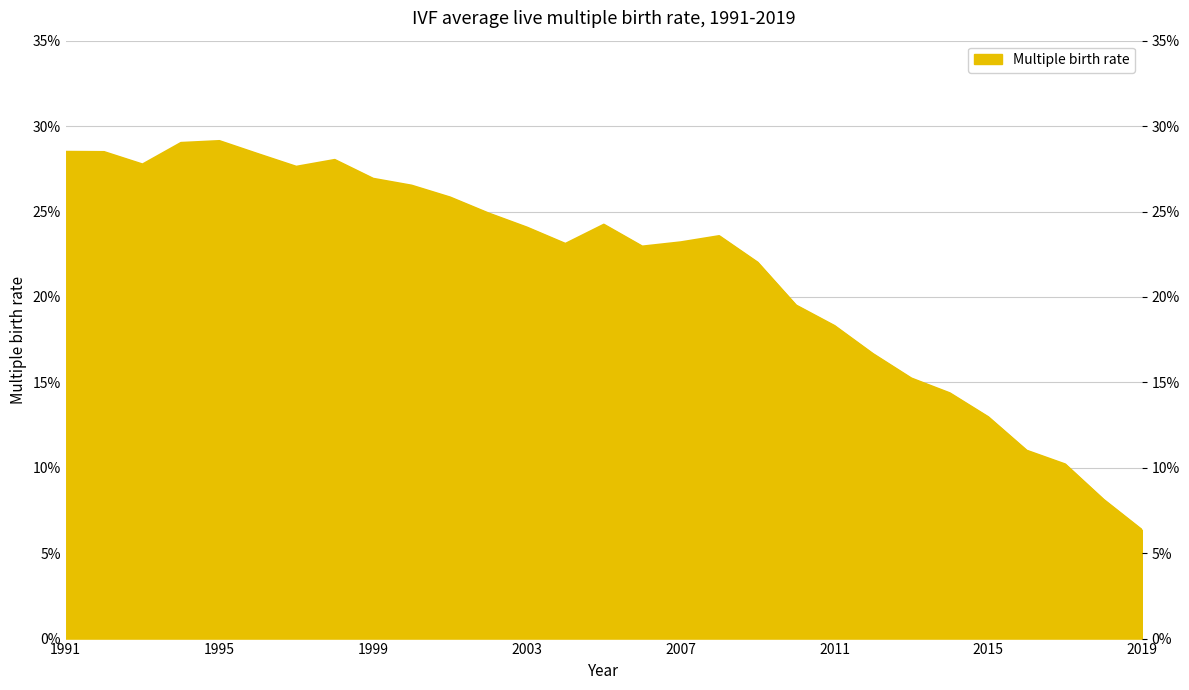

How many points are higher than both their immediate neighbors (excluding endpoints)?

4